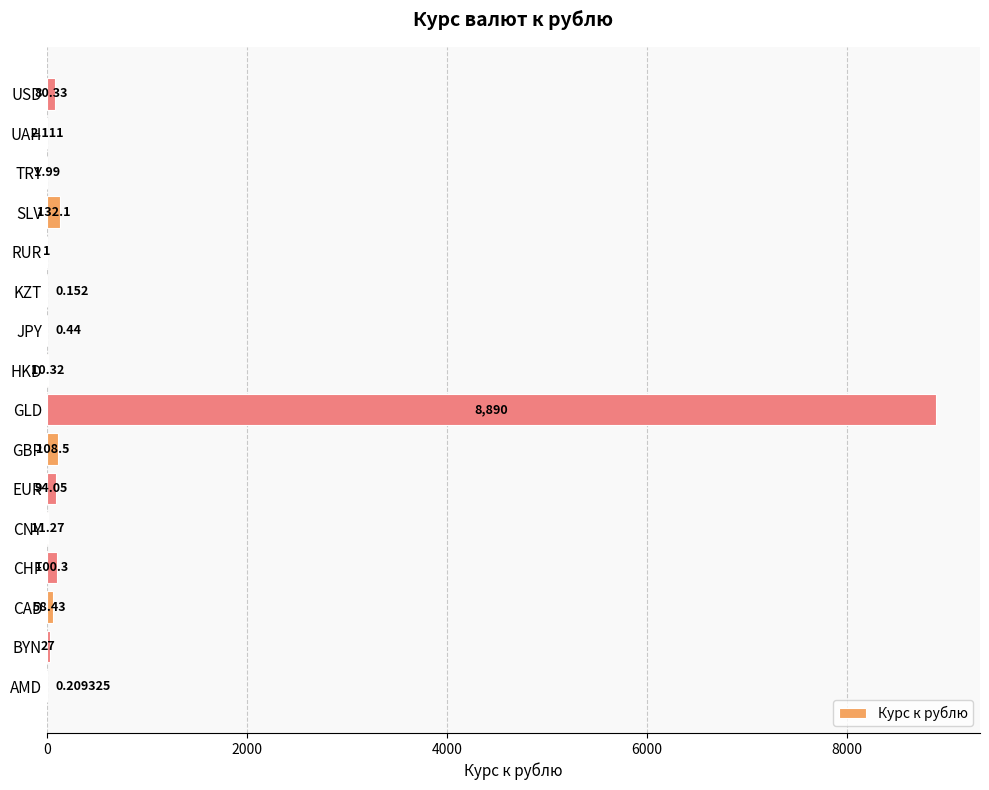

At which label is the value closest to 4445?

SLV